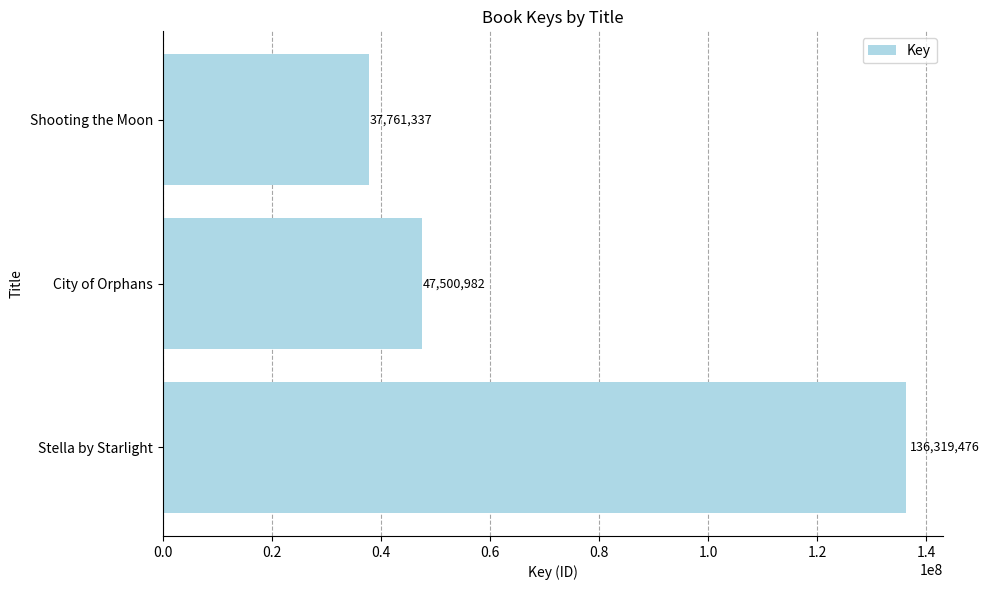

Rank the categories by value from highest to lowest.

Stella by Starlight, City of Orphans, Shooting the Moon